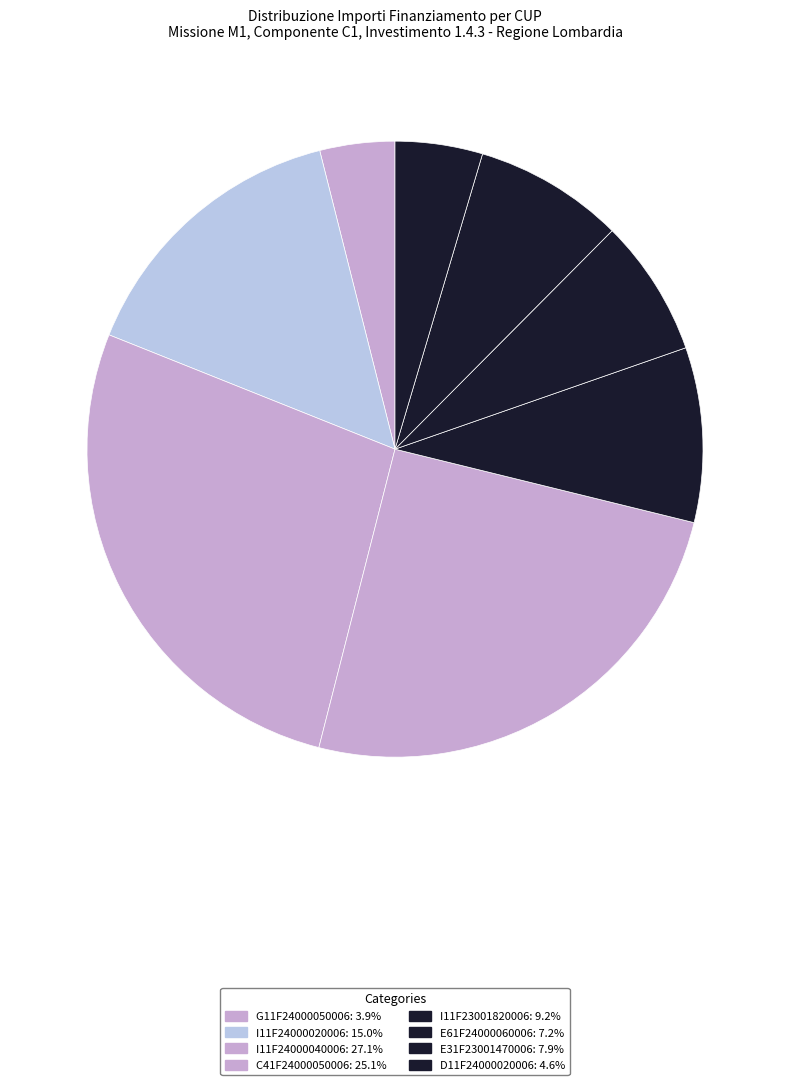

How many segments does this pie chart have?

8